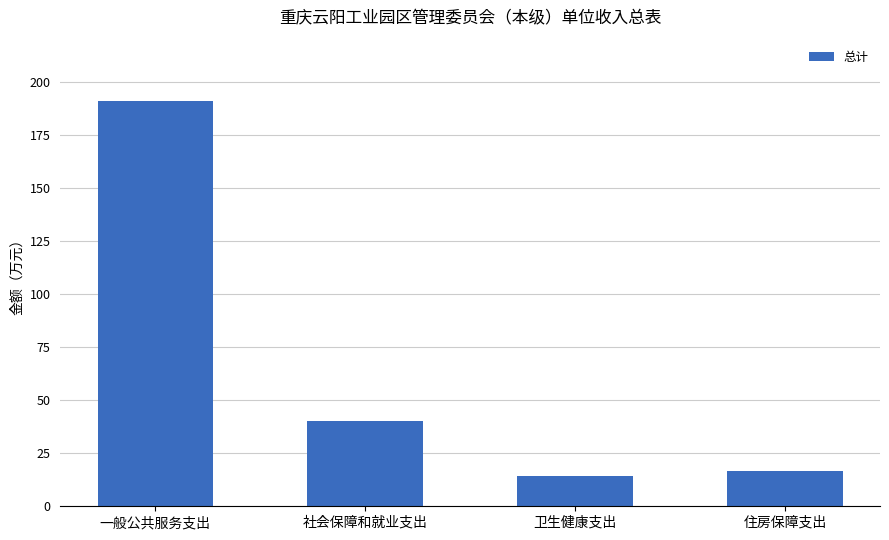

True or false: the data shows 248.4 at 一般公共服务支出.

False